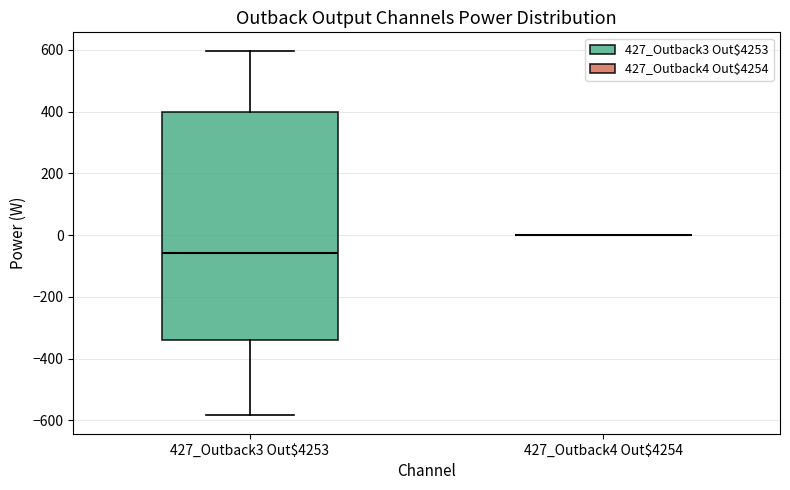

Reading left to right, read every box against the y-axis: the position of its median line, the range the box covers, and the ends of its whiskers. The values are not printed on the chart, so give them approximately, as read against the axis.

427_Outback3 Out$4253: median -60, box -340 to 400, whiskers -580 to 600
427_Outback4 Out$4254: box collapsed to a line at 0, whiskers 0 to 0